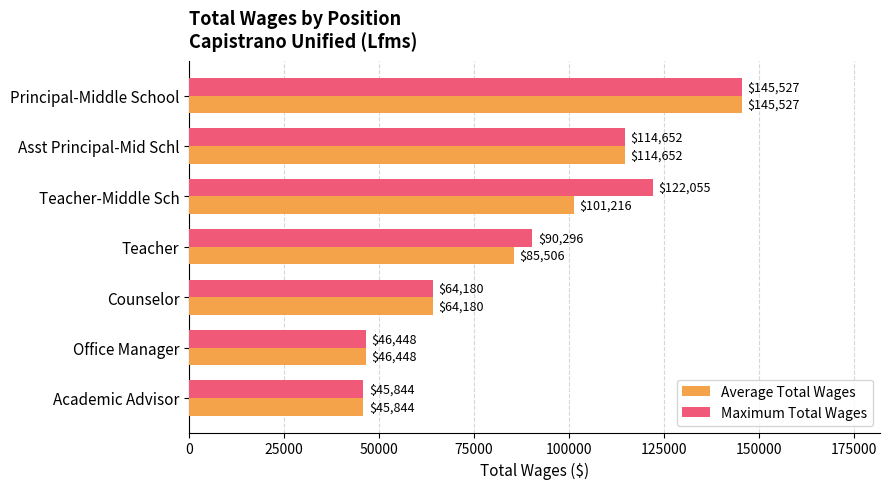

Rank the categories by Average Total Wages value from highest to lowest.

Principal-Middle School, Asst Principal-Mid Schl, Teacher-Middle Sch, Teacher, Counselor, Office Manager, Academic Advisor